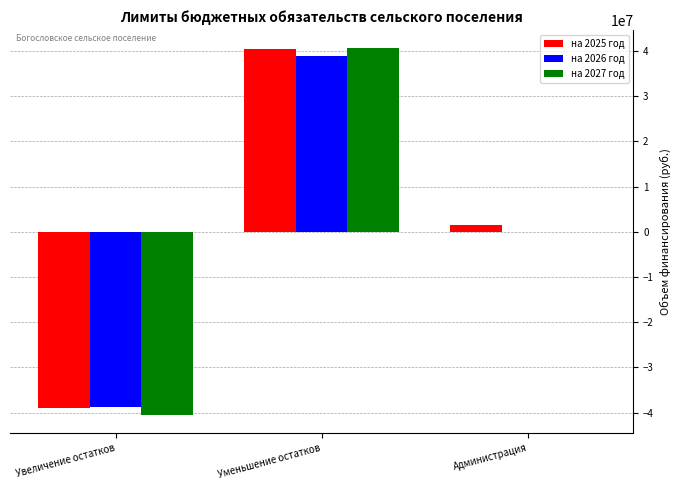

Between Увеличение остатков and Уменьшение остатков, which series saw the biggest shift?

на 2027 год